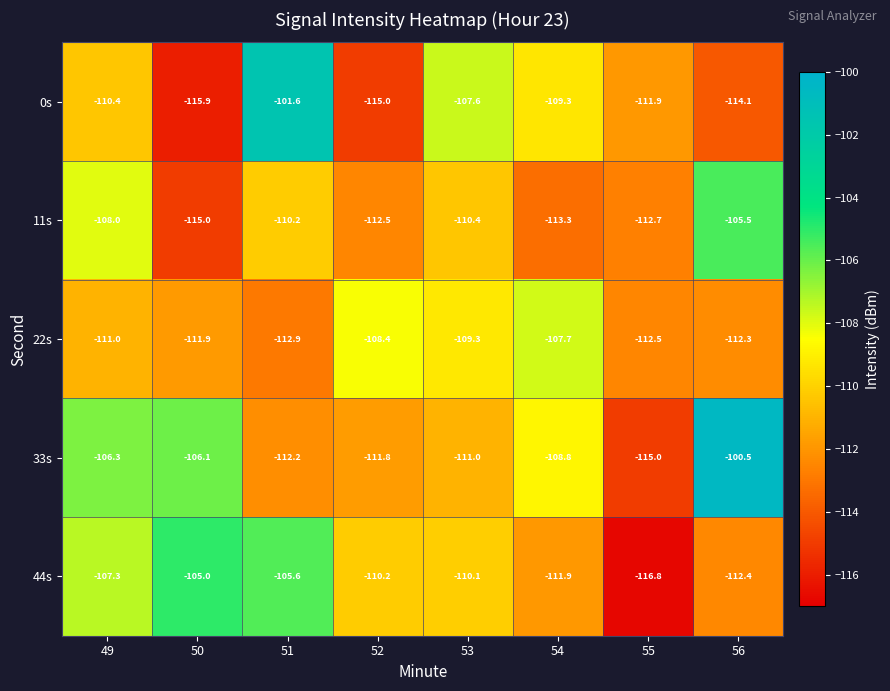

What is the total value across all series at 53?

-548.4